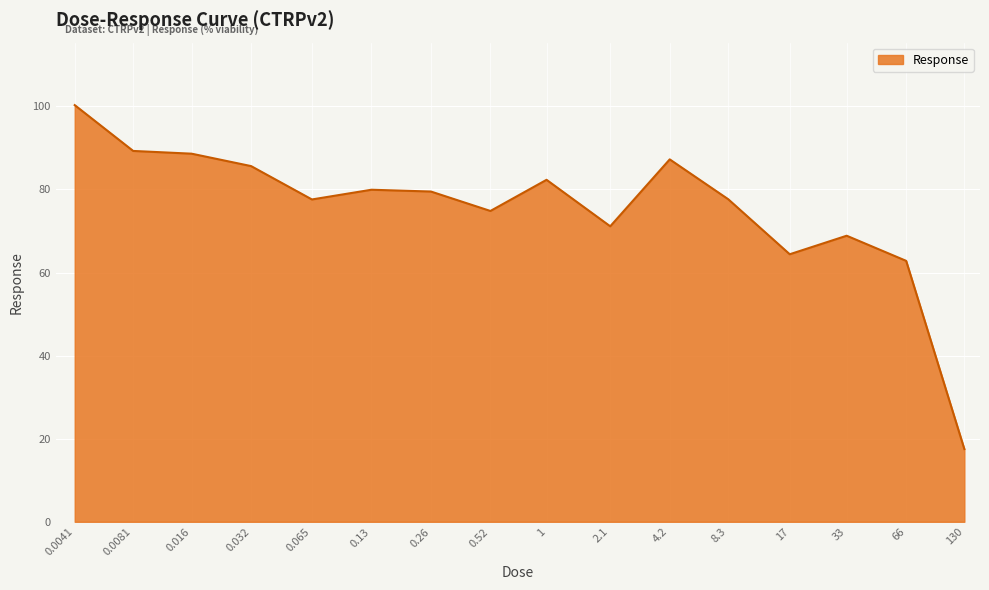

What is the greatest value displayed?

100.3